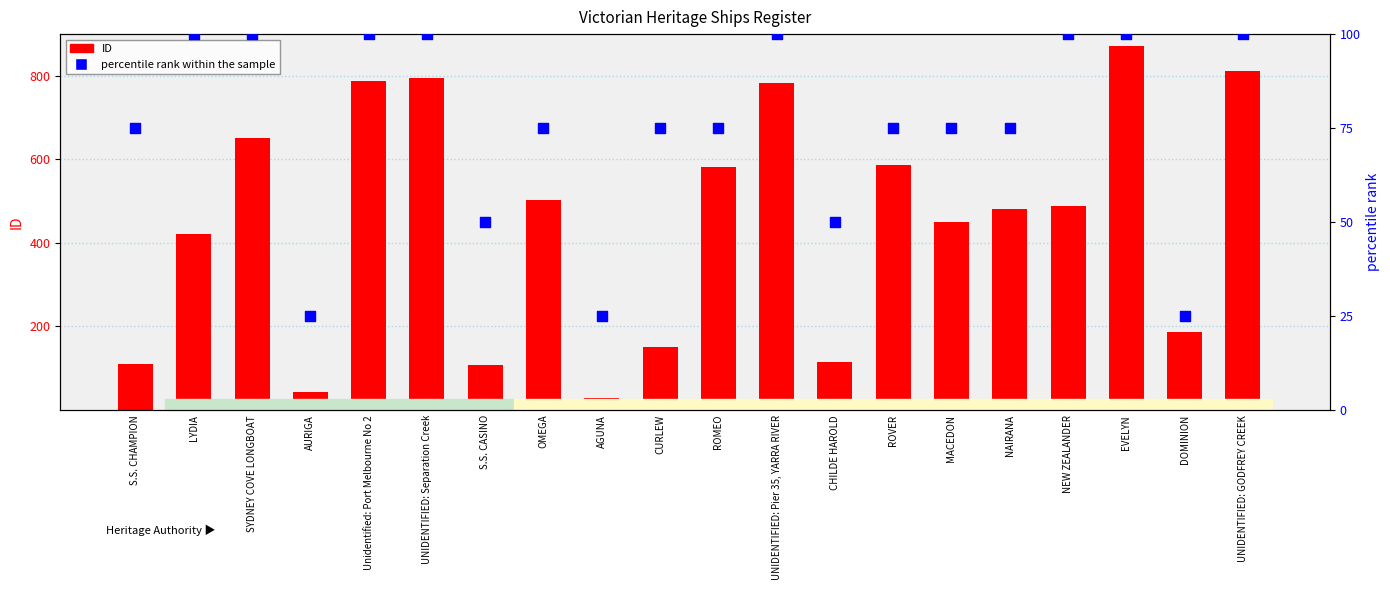

What are all the series names shown in the legend?

ID, percentile rank within the sample